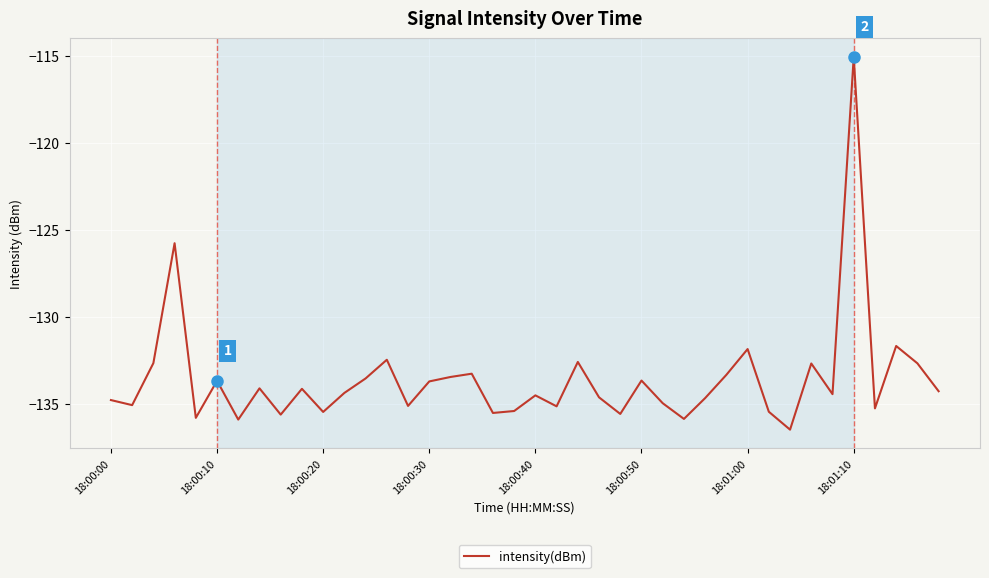

What is the maximum value shown in the chart?

-115.0